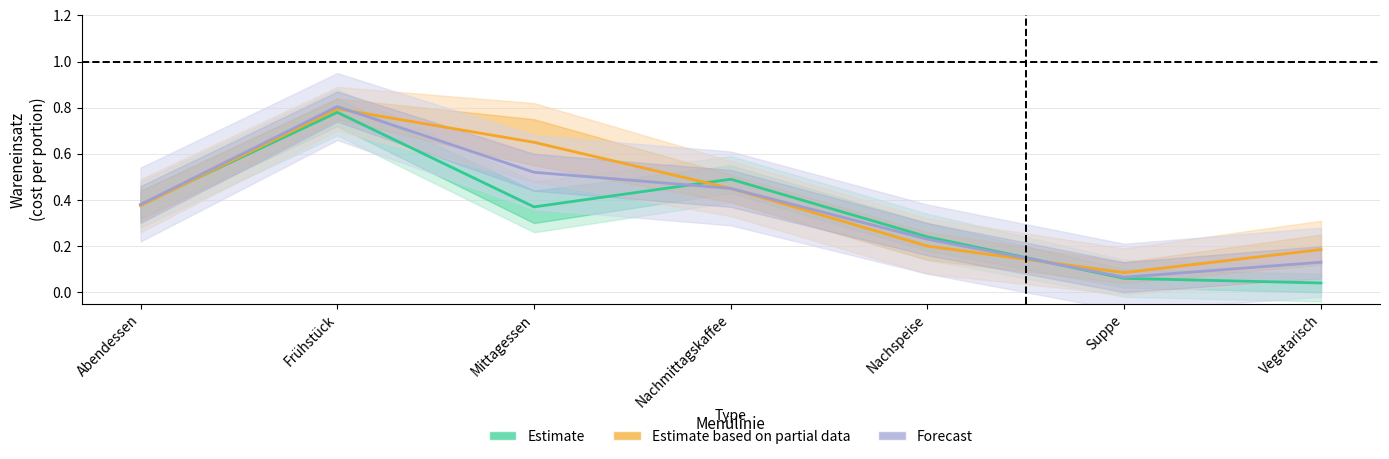

What is the label of the 3rd point from the right?

Nachspeise